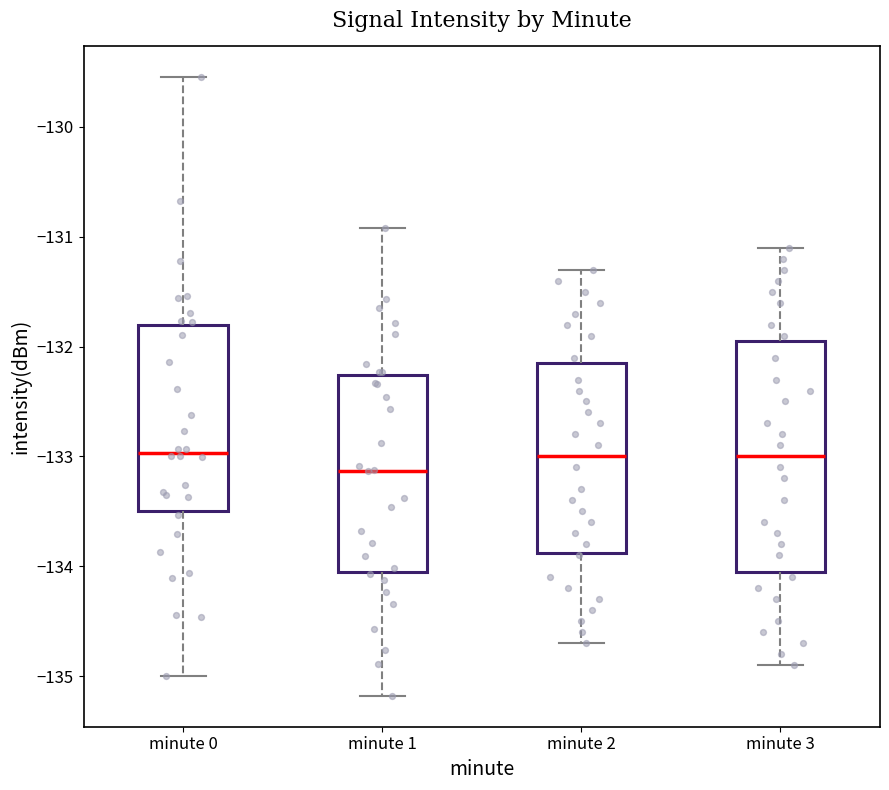

Which box's median line is the lowest?

minute 1